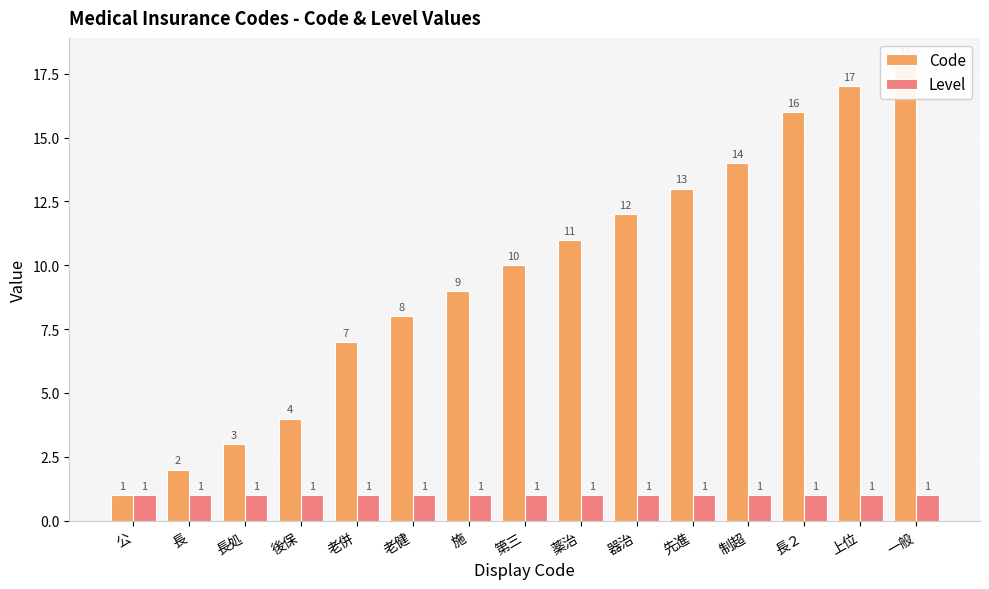

How many categories are shown in the chart?

15